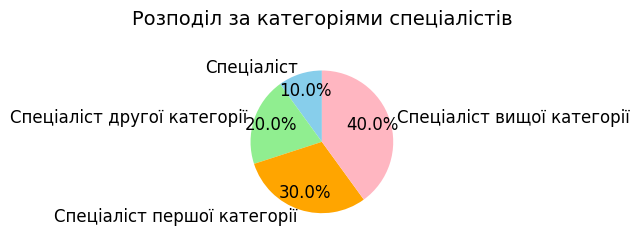

To the nearest percent, what is the difference between the Спеціаліст другої категорії and Спеціаліст першої категорії slice percentages?

10%